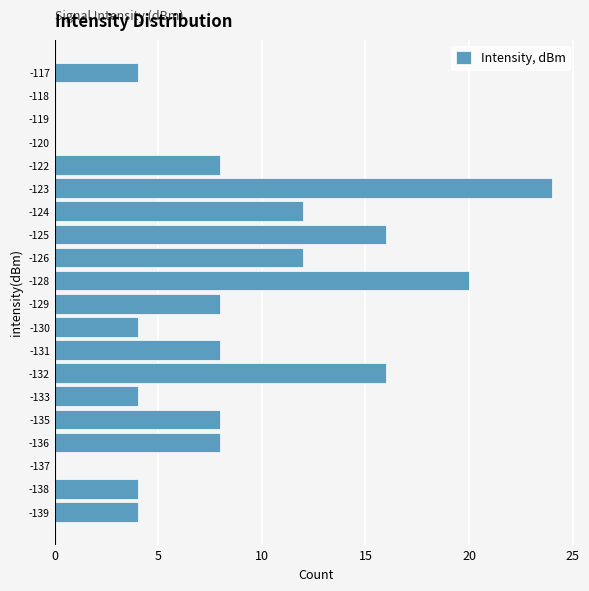

Reading bottom to top, transcribe all the data shown in this chart.

-139=4	-138=4	-137=0	-136=8	-135=8	-133=4	-132=16	-131=8	-130=4	-129=8	-128=20	-126=12	-125=16	-124=12	-123=24	-122=8	-120=0	-119=0	-118=0	-117=4